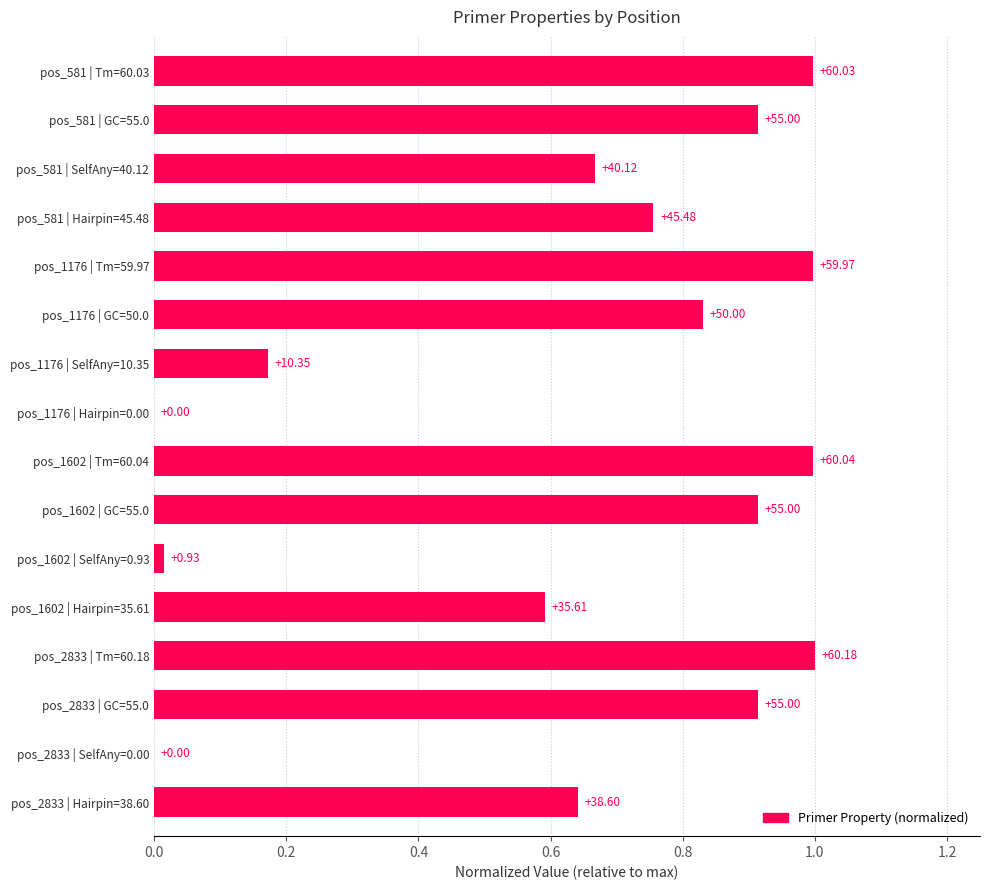

Are the bars horizontal?

Yes